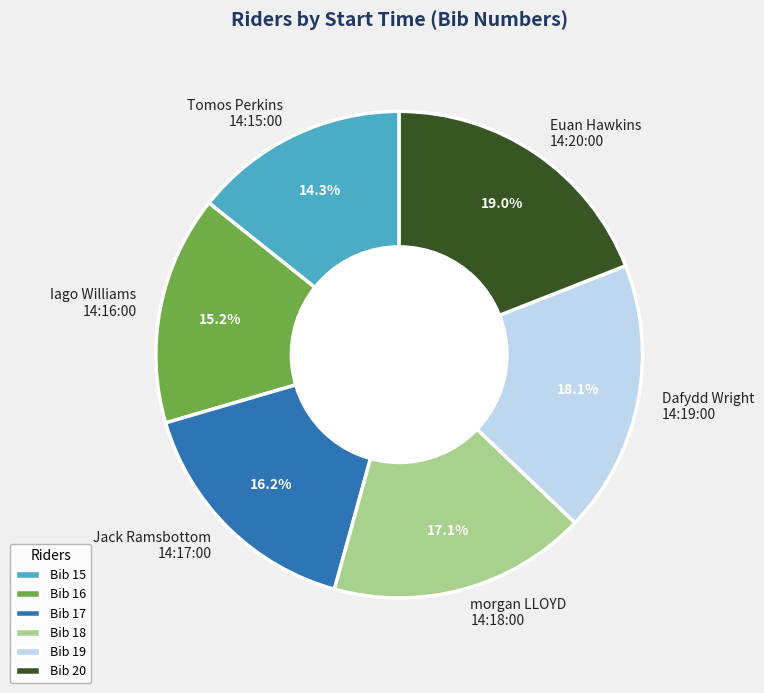

Combined, what portion of the pie is Euan Hawkins 14:20:00 and Tomos Perkins 14:15:00?

33.3%